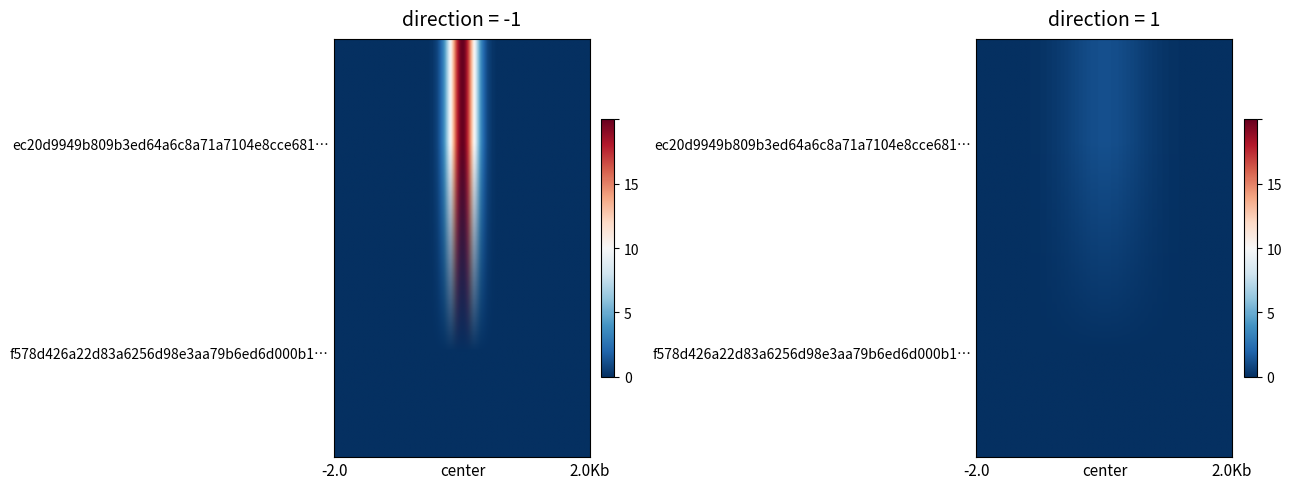

How many distinct data groups are displayed?

2